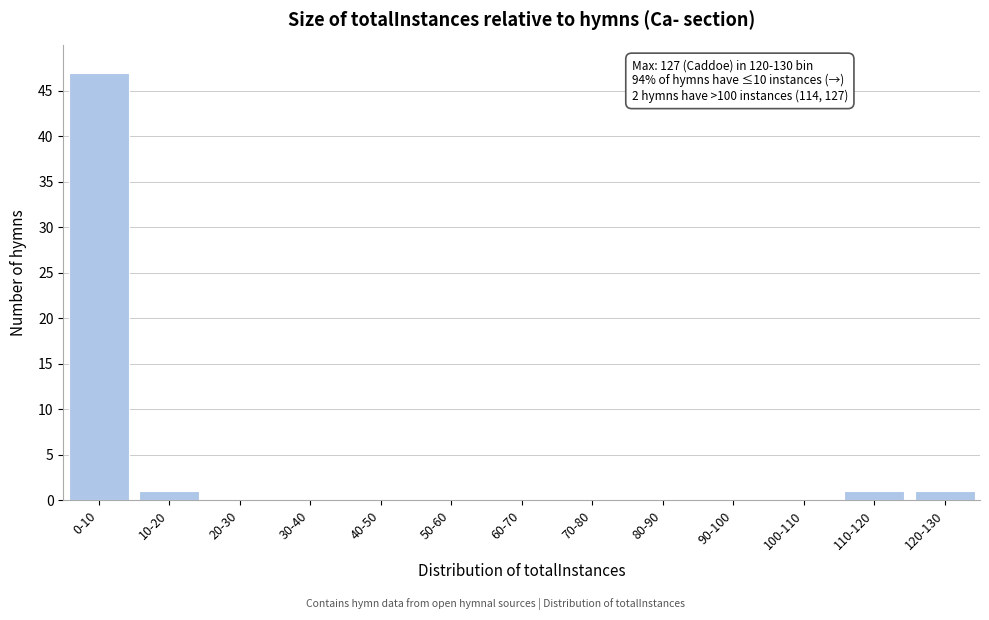

Reading left to right, transcribe all the data shown in this chart.

0-10=47	10-20=1	20-30=0	30-40=0	40-50=0	50-60=0	60-70=0	70-80=0	80-90=0	90-100=0	100-110=0	110-120=1	120-130=1